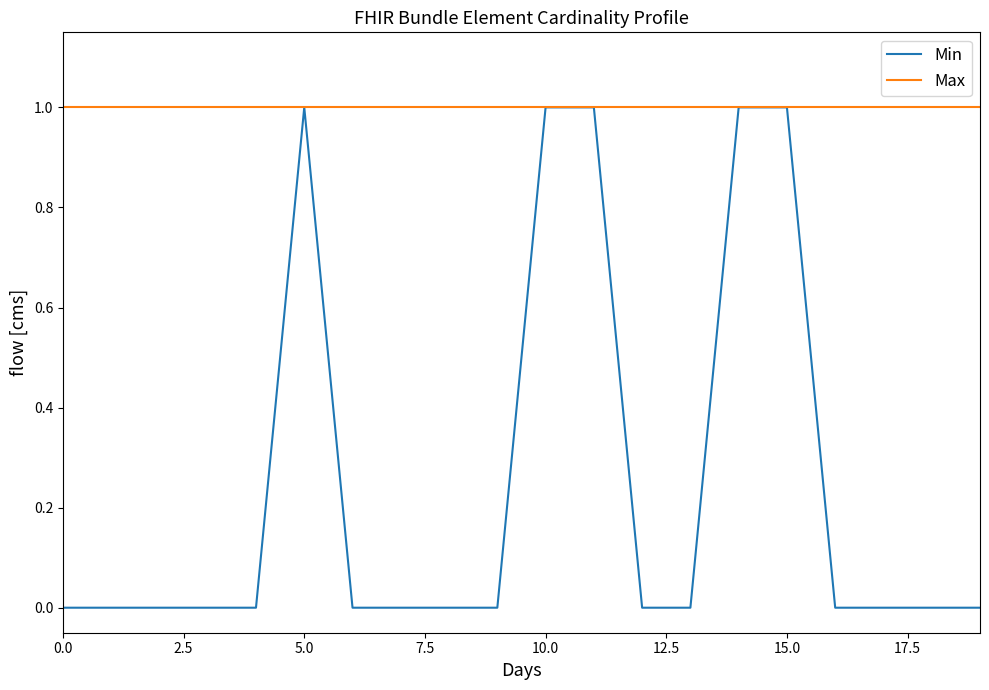

Which series has the largest range (max minus min)?

Min